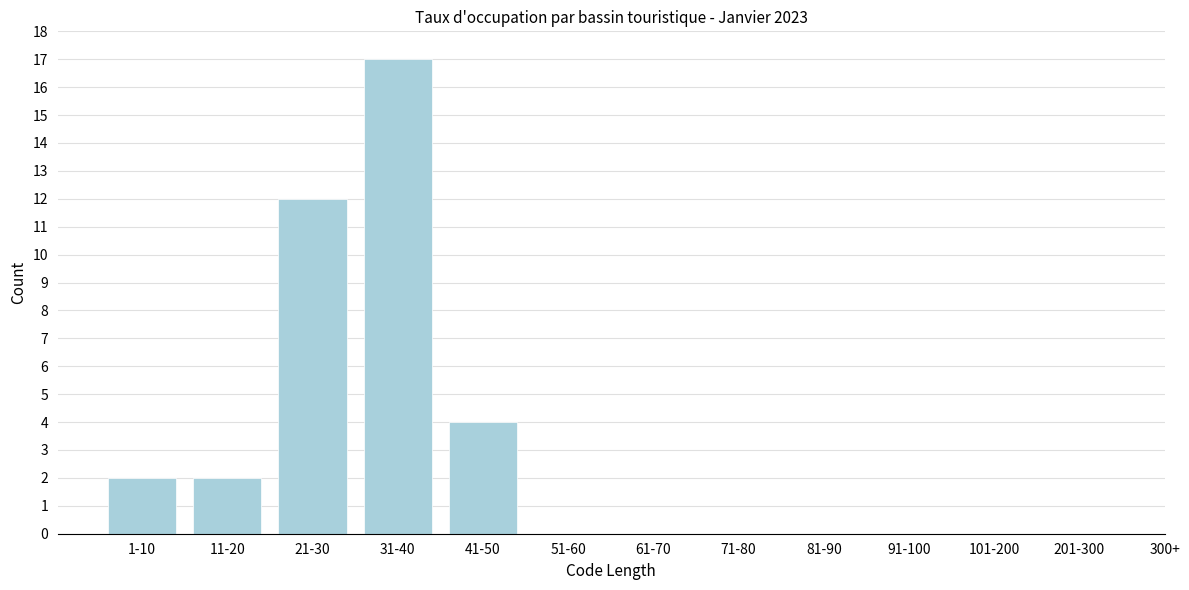

Reading left to right, extract all data points from this chart.

1-10=2	11-20=2	21-30=12	31-40=17	41-50=4	51-60=0	61-70=0	71-80=0	81-90=0	91-100=0	101-200=0	201-300=0